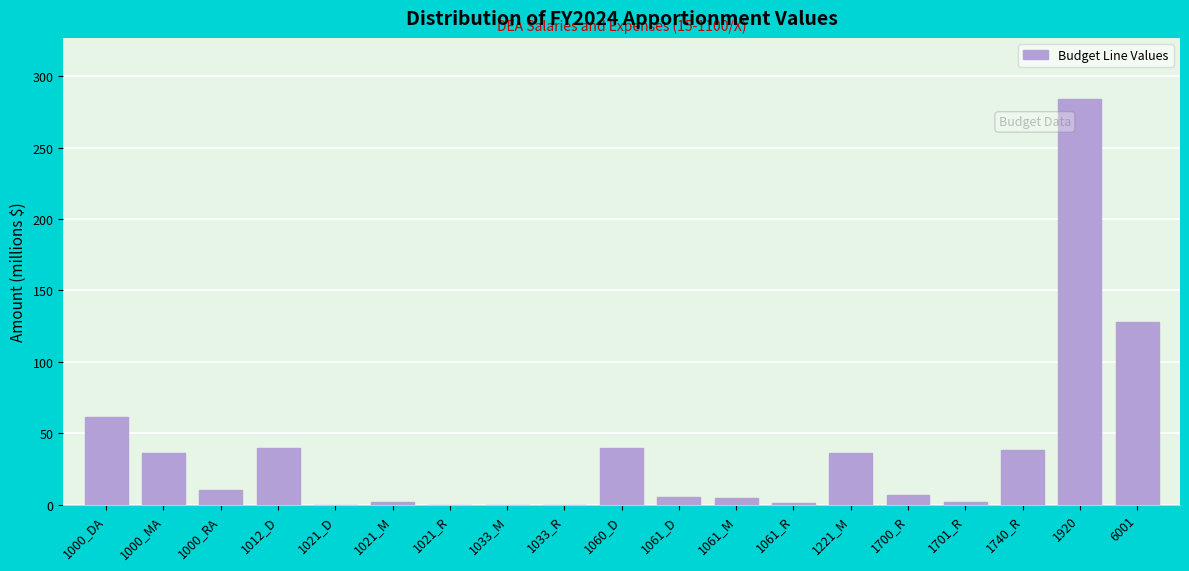

What is the change in value from 1000_DA to 1060_D?

-21.4